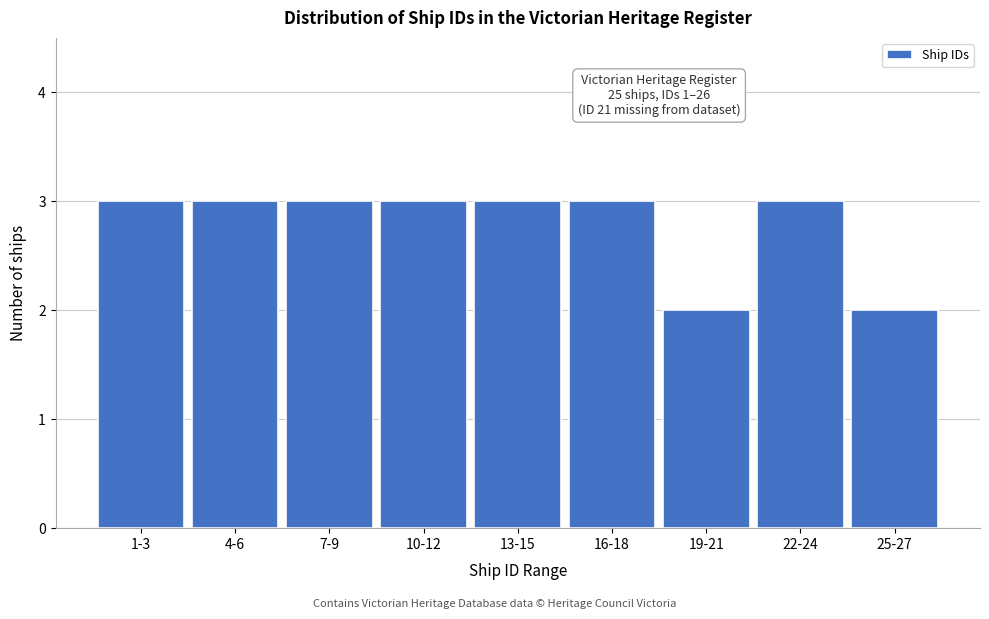

Reading left to right, extract all data points from this chart.

3	3	3	3	3	3	2	3	2